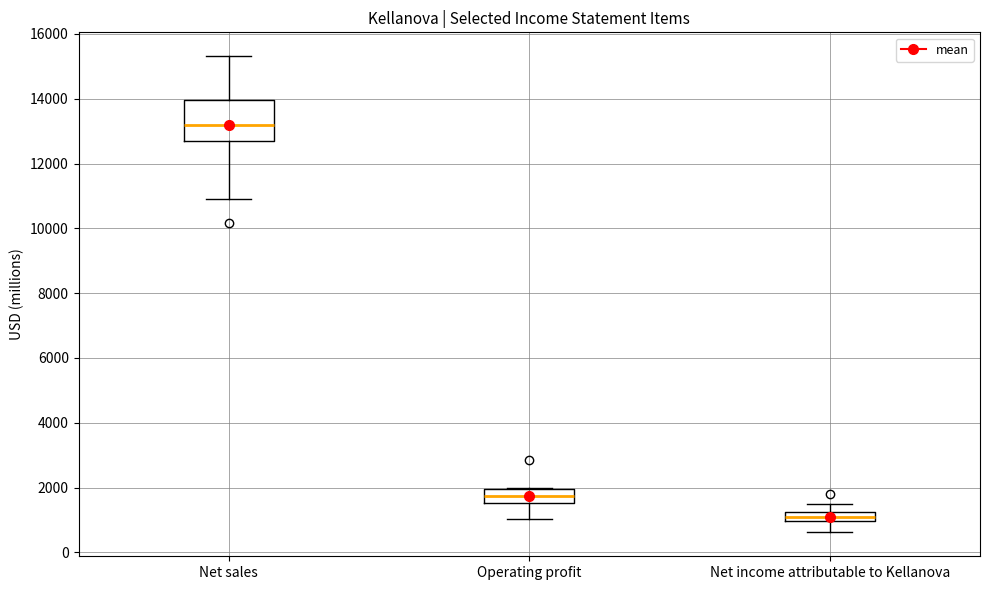

Which box is the tallest, from its lower edge to its upper edge?

Net sales